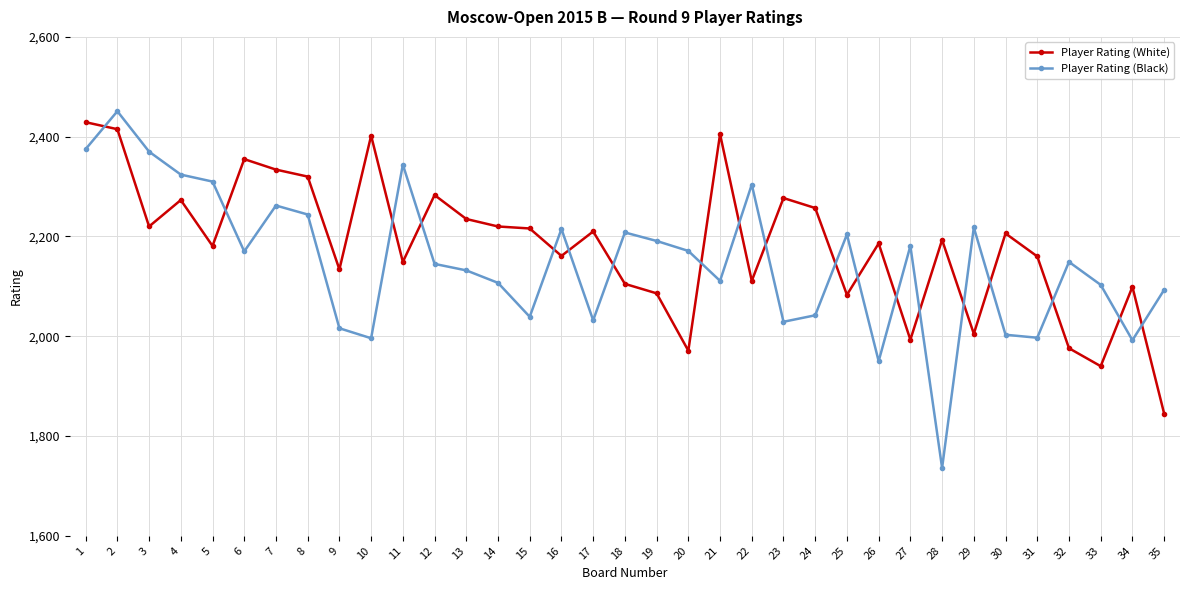

Which category has the highest value in the Player Rating (White) series?

1